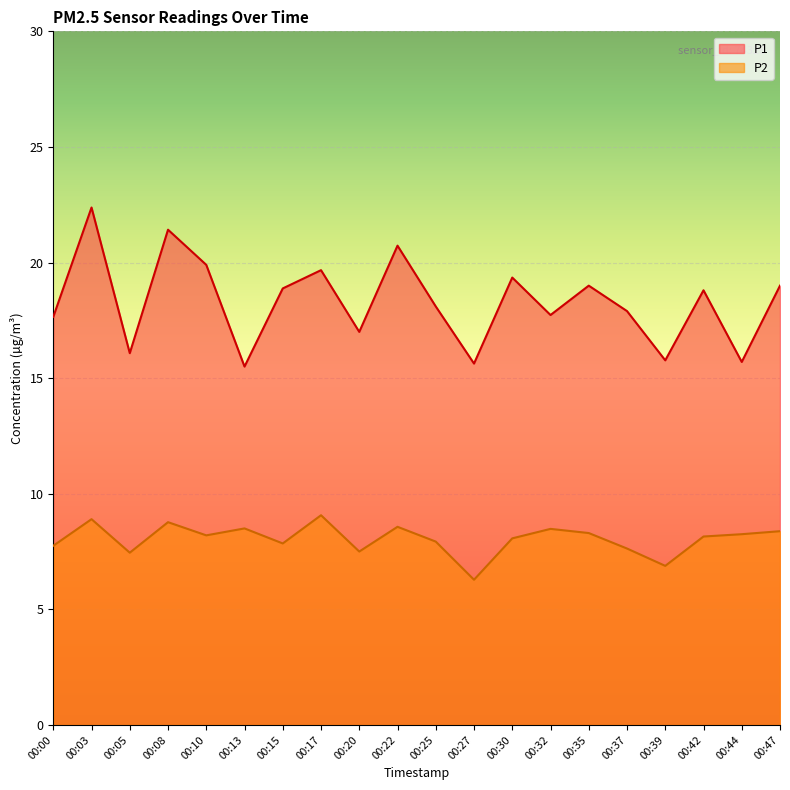

Reading left to right, extract all data points from this chart.

P1: 00:00=17.6	00:03=22.4	00:05=16.1	00:08=21.4	00:10=19.9	00:13=15.5	00:15=18.9	00:17=19.7	00:20=17.0	00:22=20.7	00:25=18.1	00:27=15.6	00:30=19.4	00:32=17.7	00:35=19.0	00:37=17.9	00:39=15.8	00:42=18.8	00:44=15.7	00:47=19.0
P2: 00:00=7.8	00:03=8.9	00:05=7.5	00:08=8.8	00:10=8.2	00:13=8.5	00:15=7.8	00:17=9.1	00:20=7.5	00:22=8.6	00:25=7.9	00:27=6.3	00:30=8.1	00:32=8.5	00:35=8.3	00:37=7.6	00:39=6.9	00:42=8.2	00:44=8.2	00:47=8.4